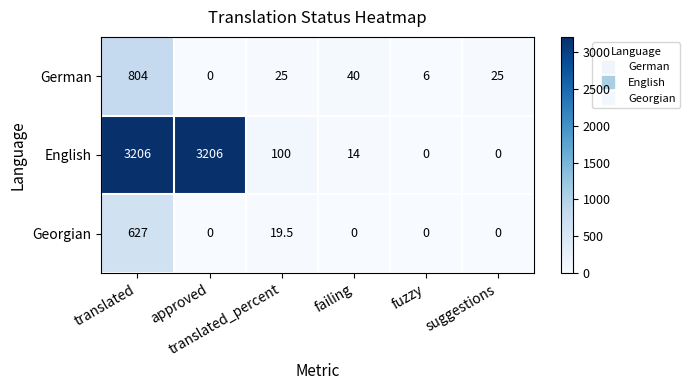

Which series has the largest range (max minus min)?

English